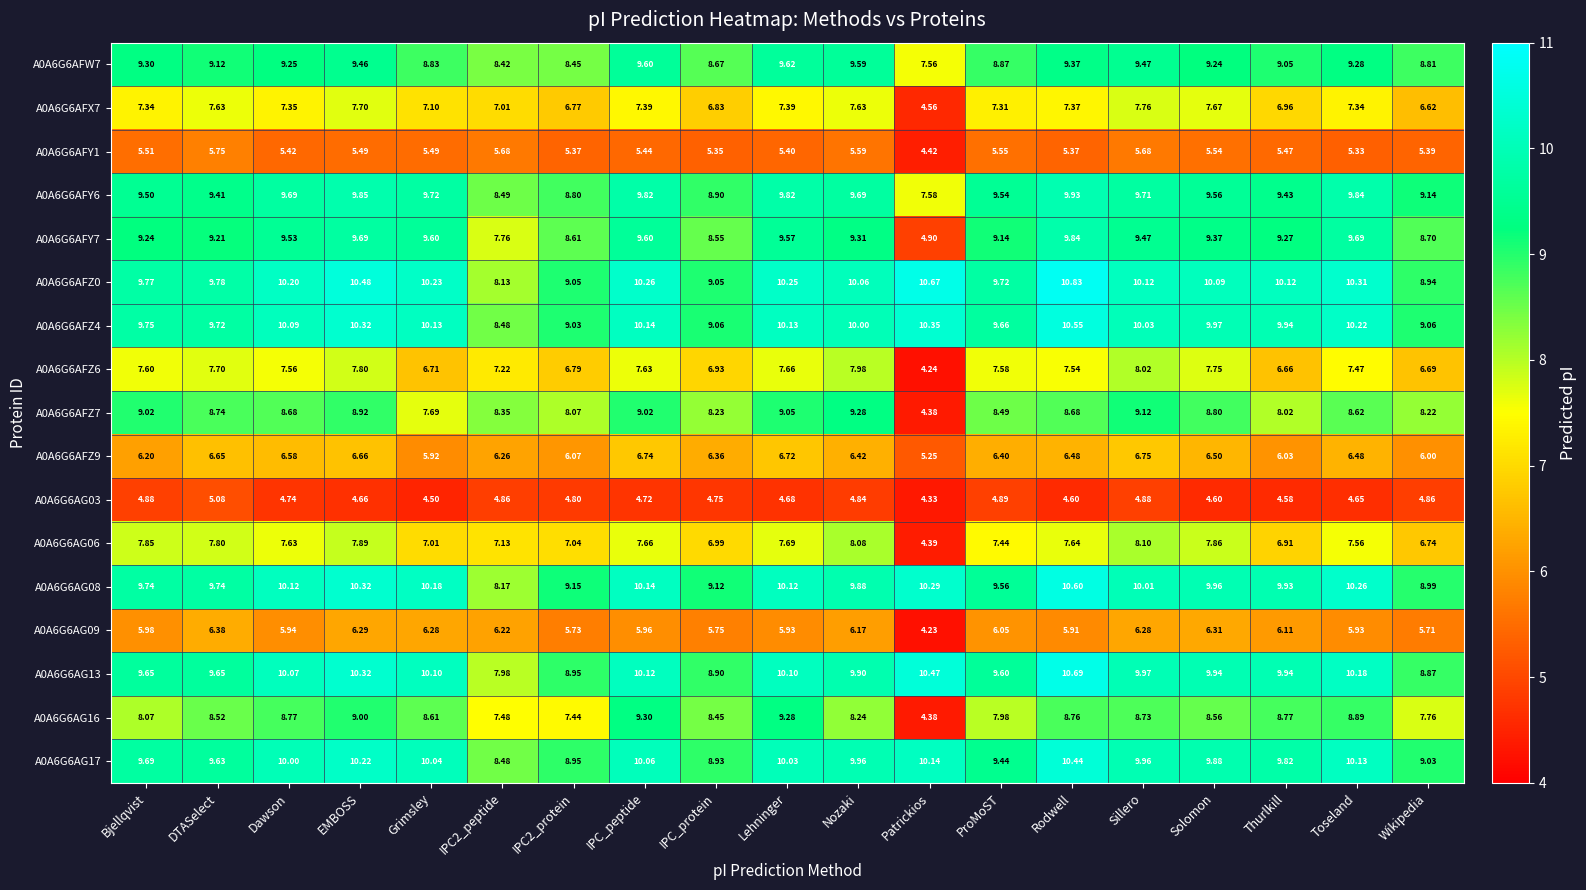

Where is A0A6G6AFZ7 nearest to the value 6?

Patrickios